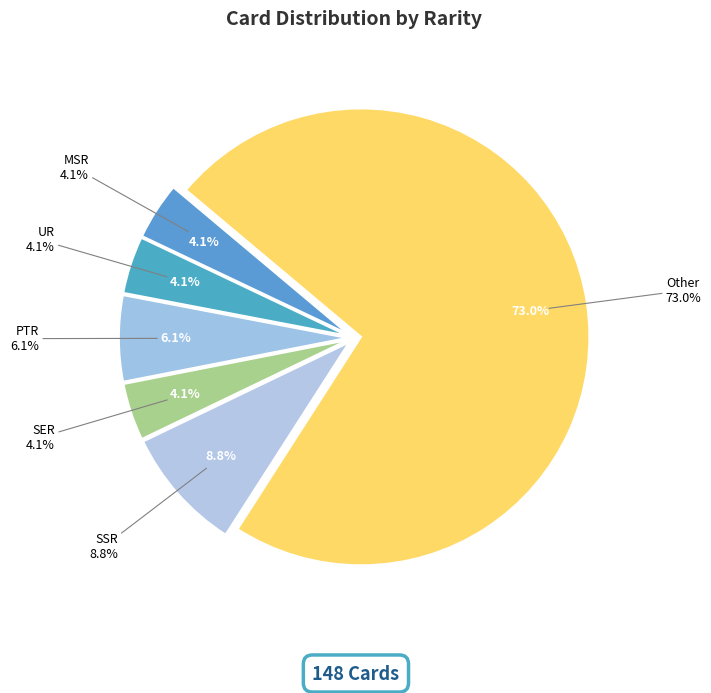

Is there any slice that represents more than half of the pie?

Yes